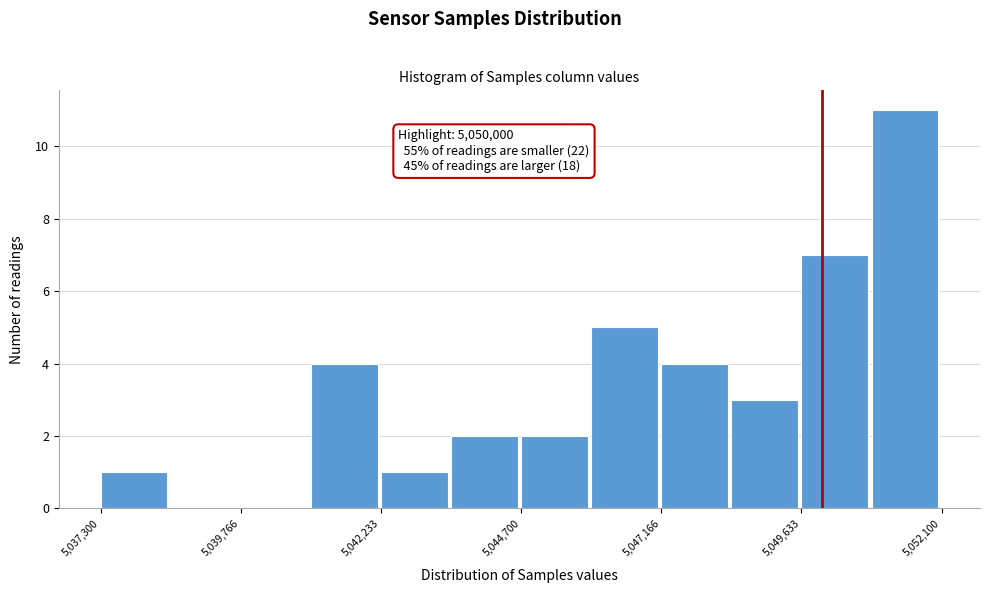

Read against the x-axis, roughly where is the centre of the tallest bar?

5051500